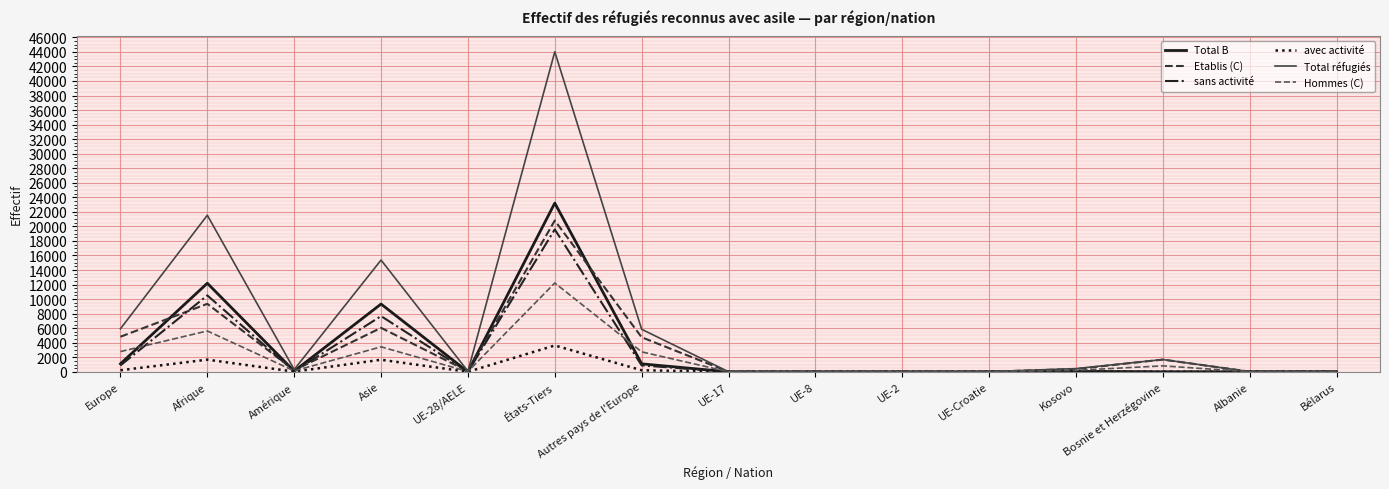

At which category is the sum across all series the highest?

États-Tiers